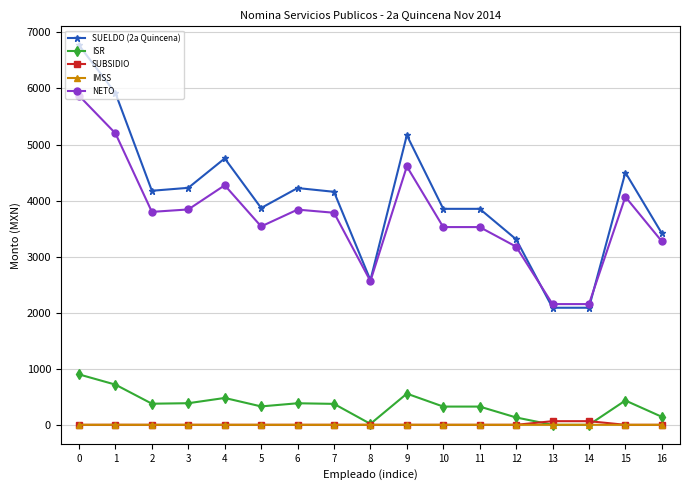

True or false: IMSS and NETO cross at least once.

False